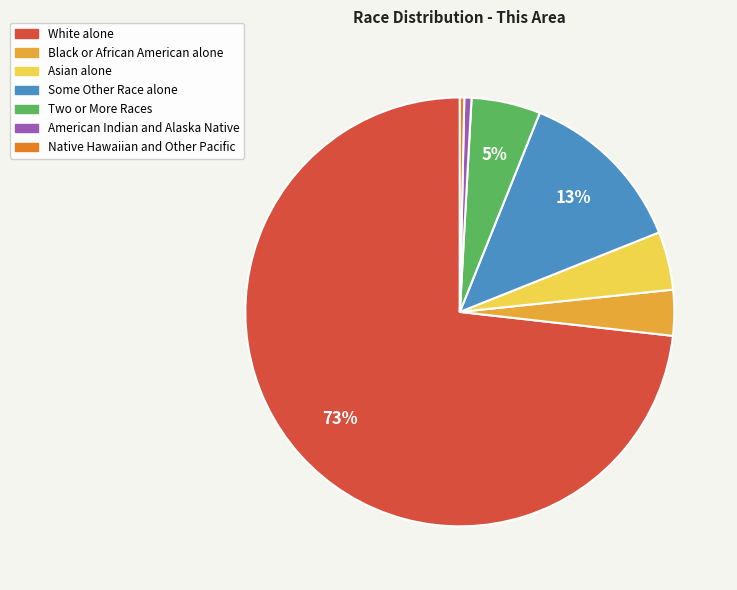

Which slice is the largest?

White alone